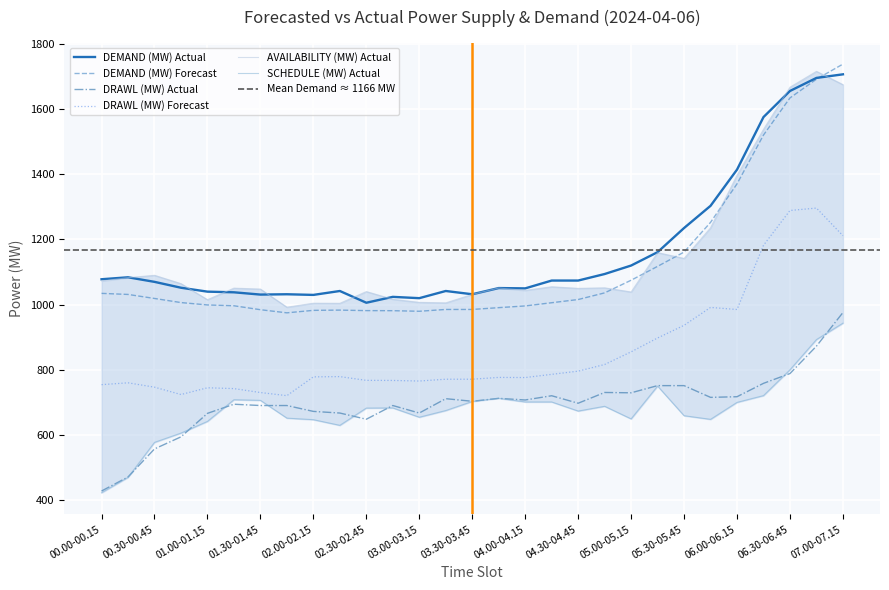

The value of DEMAND (MW) Actual at 07.00-07.15 is 1706.0. True or false?

True